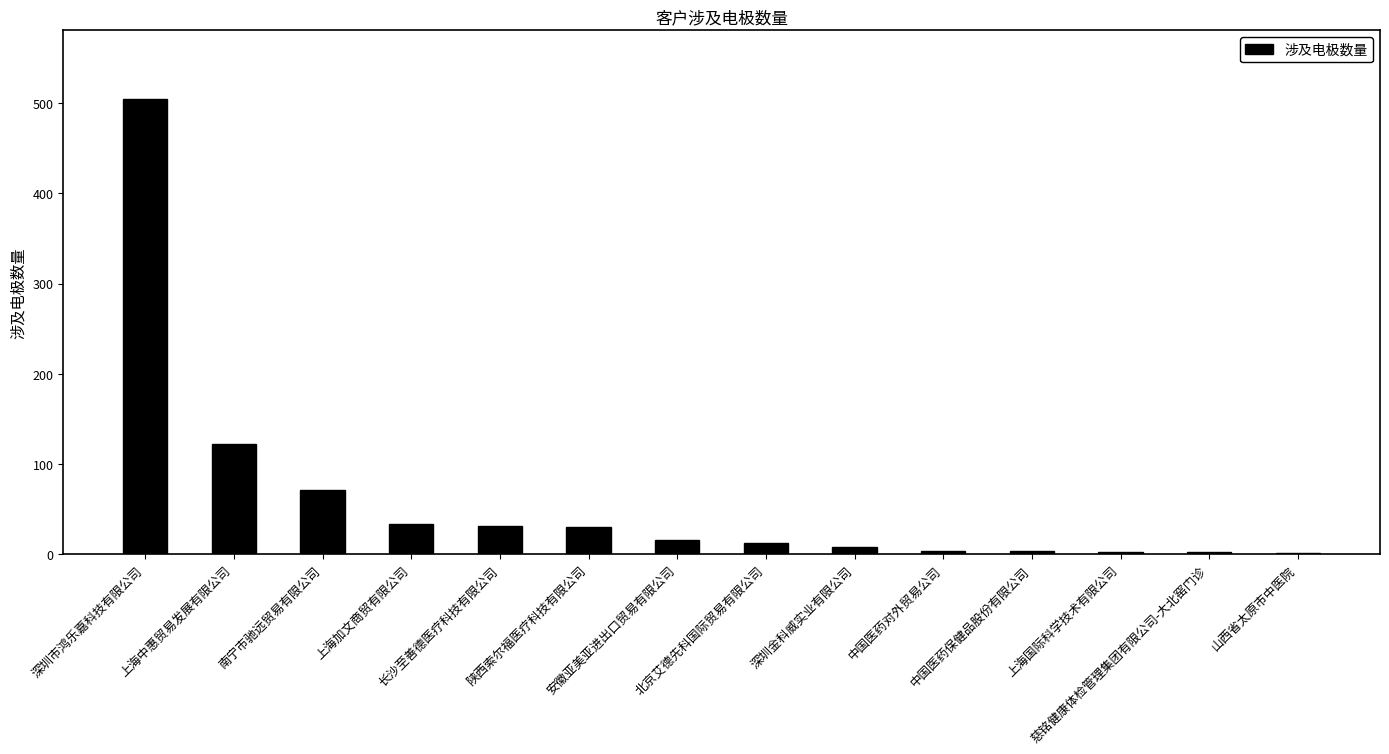

What is the maximum value shown in the chart?

505